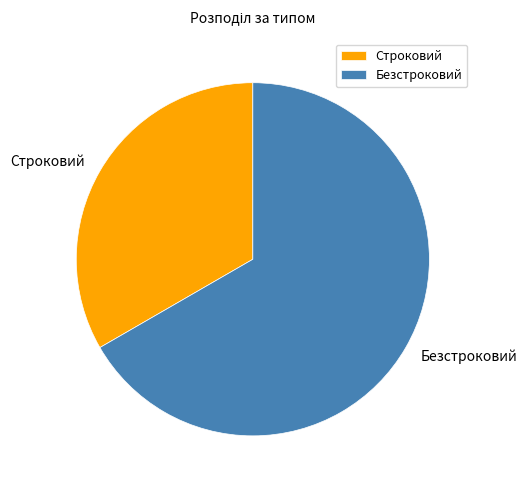

Is it true that Строковий is 46% of the pie?

False